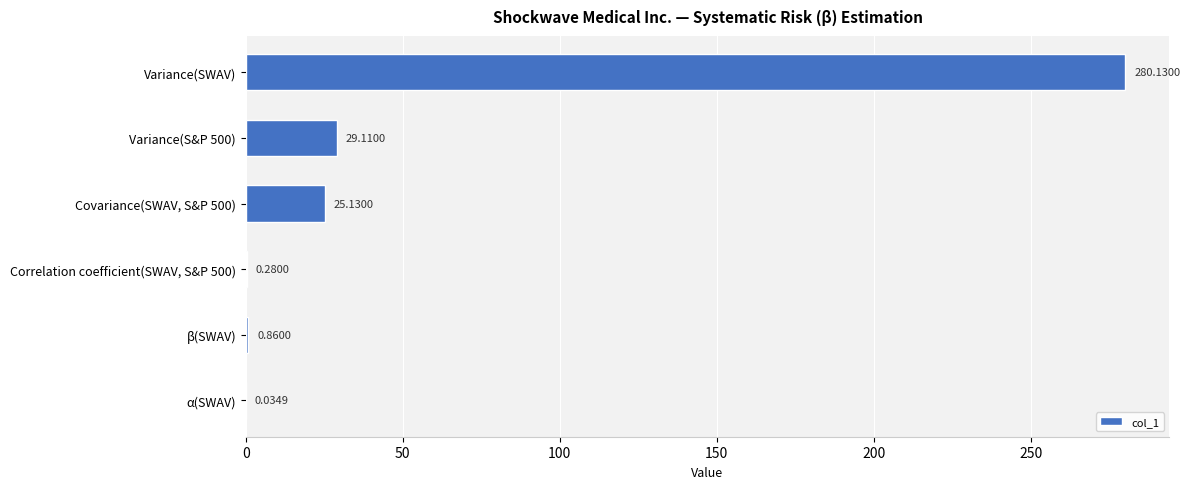

What is the change in value from Variance(S&P 500) to α(SWAV)?

-29.1